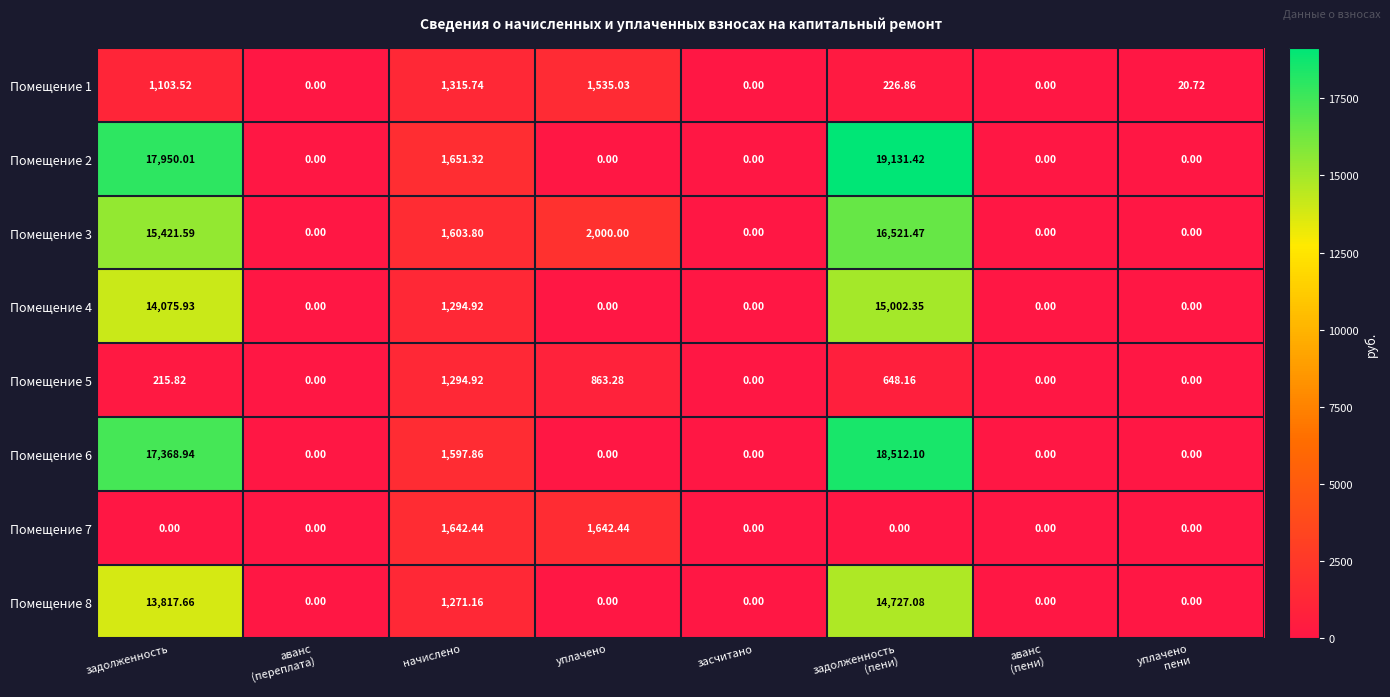

At which label is Помещение 4 closest to 7501?

начислено